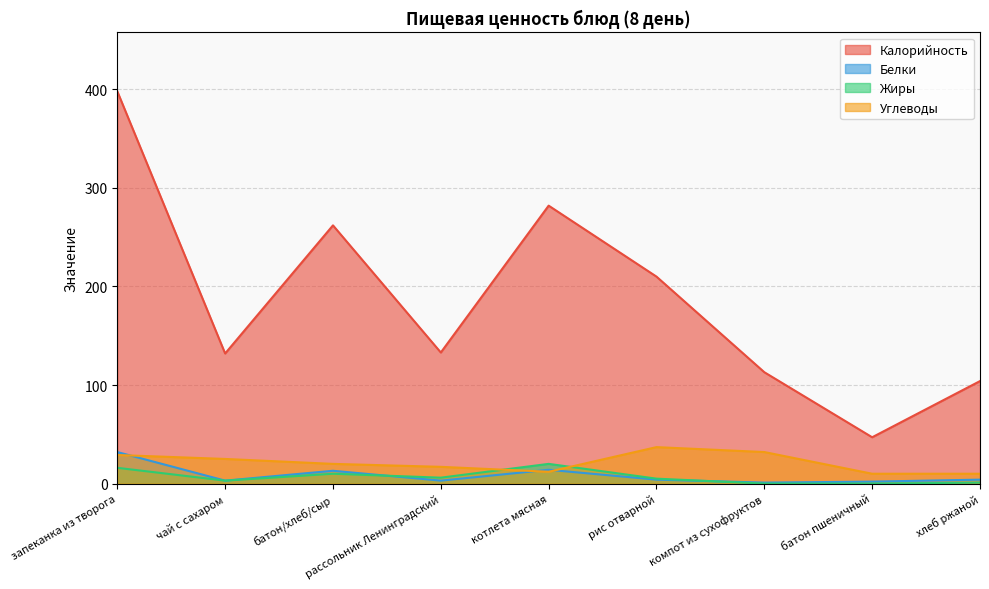

Is it true that Белки equals 2 at чай с сахаром?

False